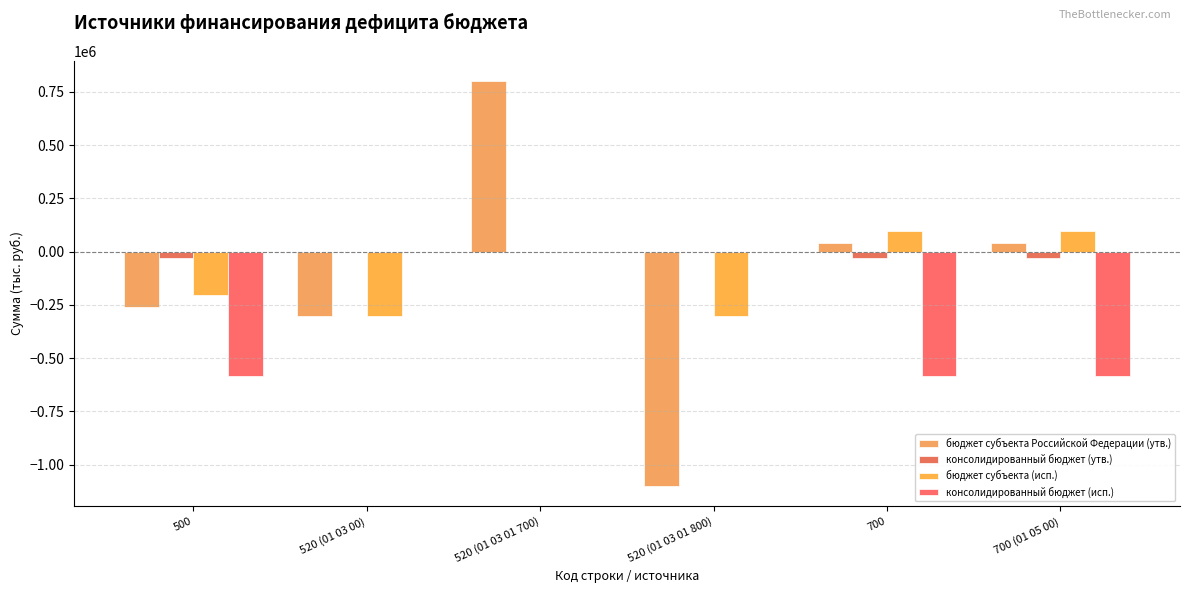

Count the number of data series in this chart.

4